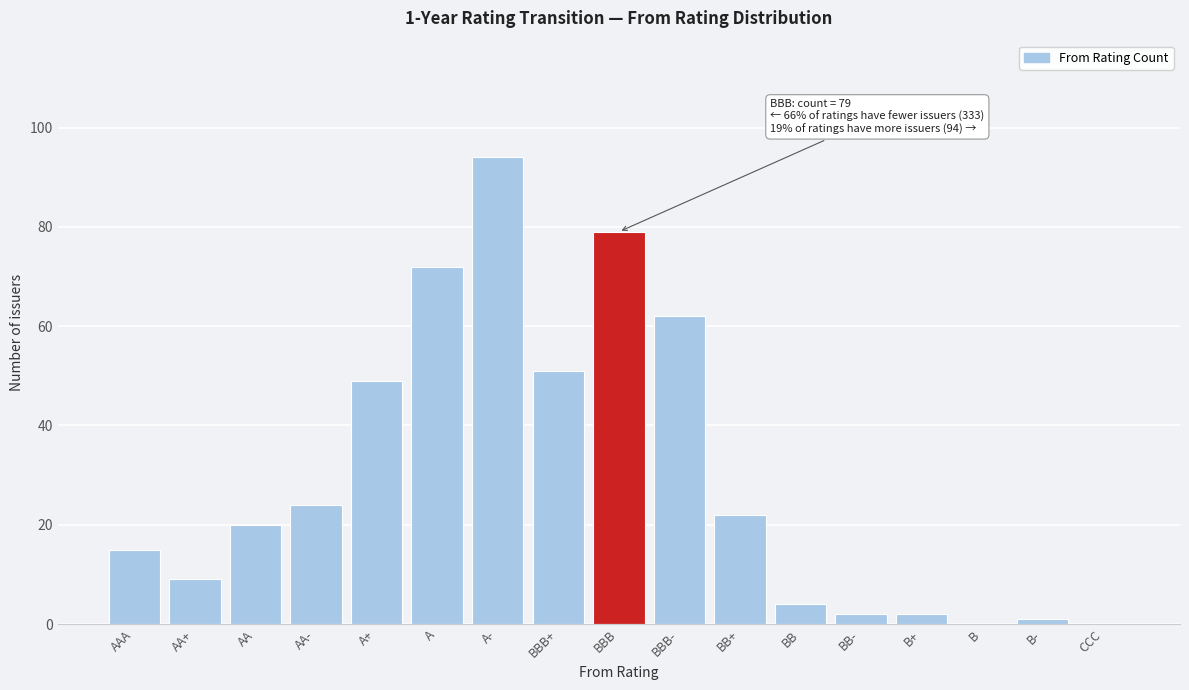

Reading left to right, what are all the values shown in this chart?

AAA=15	AA+=9	AA=20	AA-=24	A+=49	A=72	A-=94	BBB+=51	BBB=79	BBB-=62	BB+=22	BB=4	BB-=2	B+=2	B=0	B-=1	CCC=0